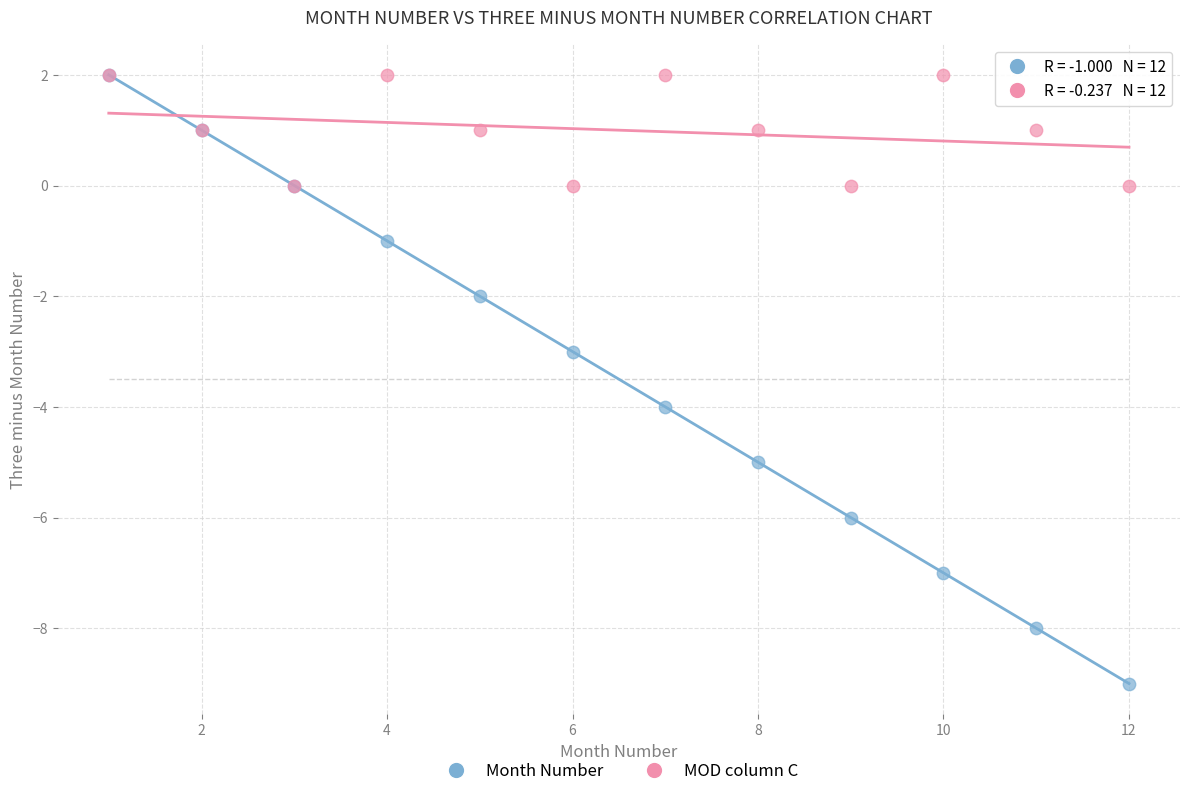

What are all the series names shown in the legend?

Month Number, MOD column C